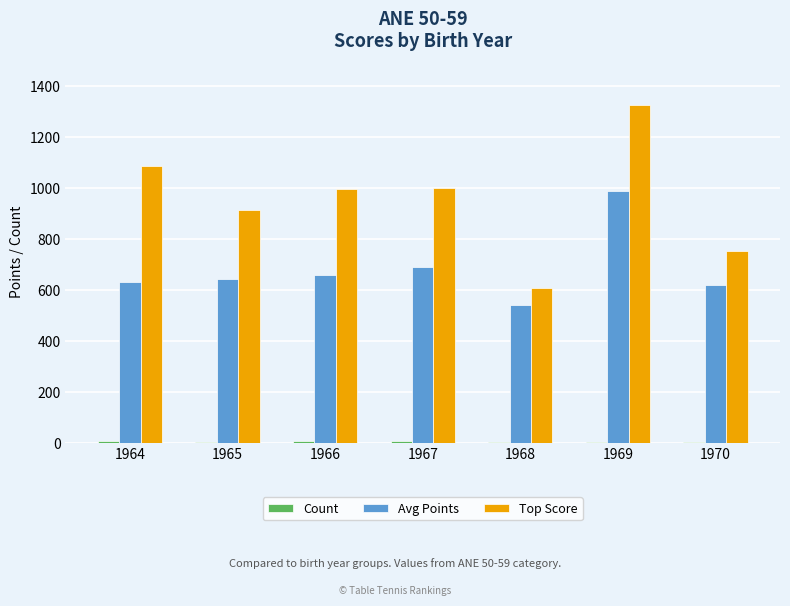

True or false: Avg Points has a value of 1575.6 at 1969.

False